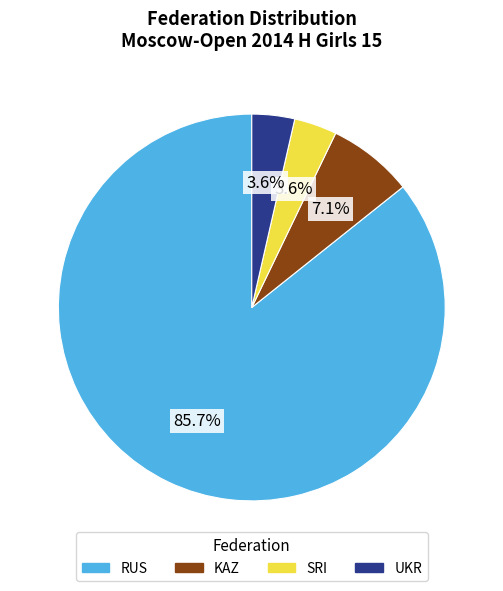

To the nearest percent, what percentage of the pie is KAZ?

7%